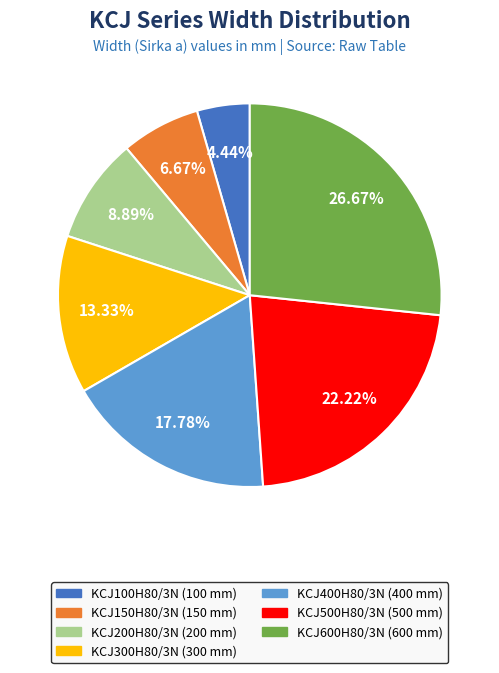

Is it true that KCJ500H80/3N is 22% of the pie?

True